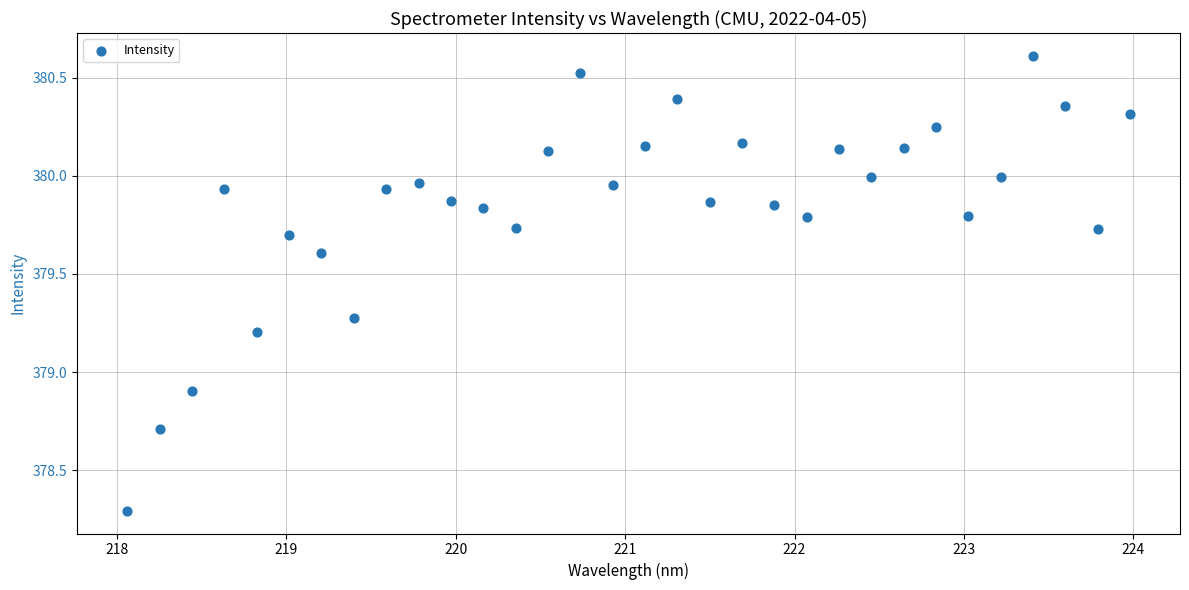

What Y value in the scatter plot is closest to 379?

378.9